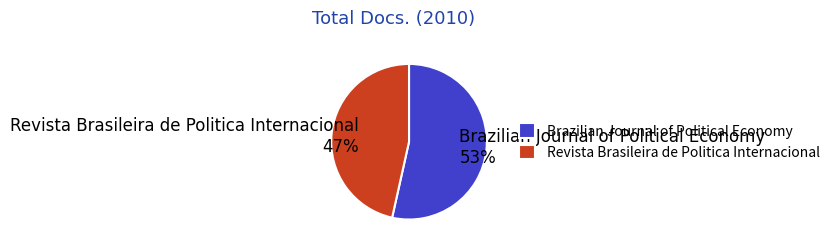

Which category accounts for the majority?

Brazilian Journal of Political Economy